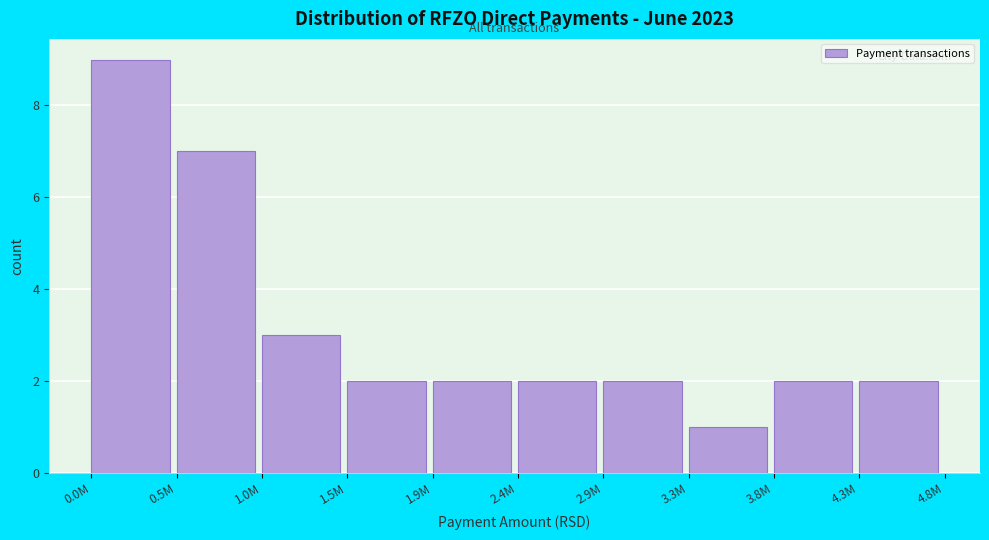

Reading left to right, transcribe all the data shown in this chart.

9	7	3	2	2	2	2	1	2	2